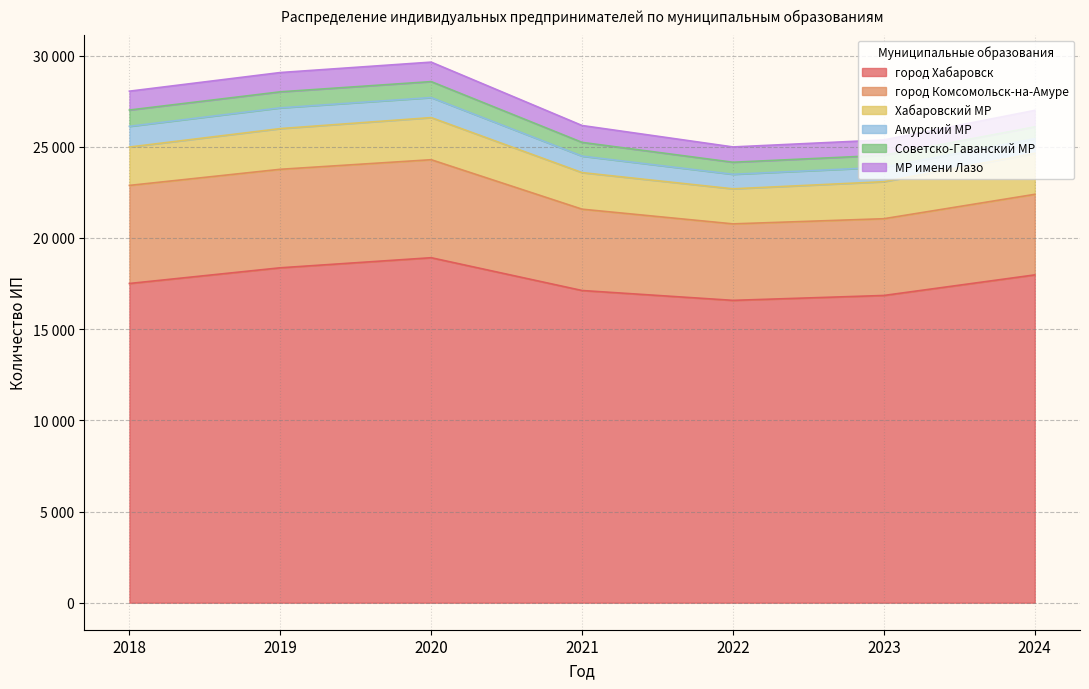

True or false: город Хабаровск and Советско-Гаванский МР intersect in this chart.

False